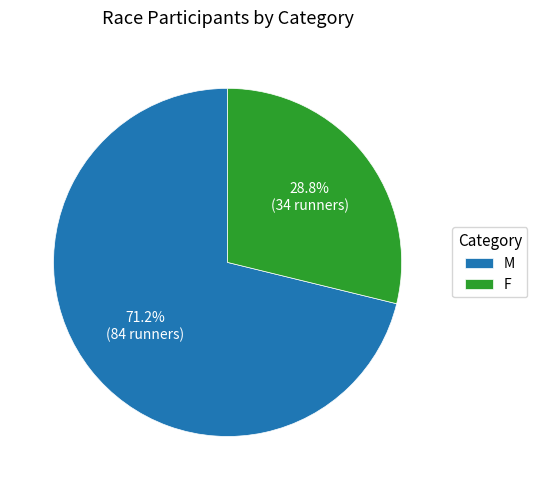

To the nearest percent, what is the average slice percentage?

50%